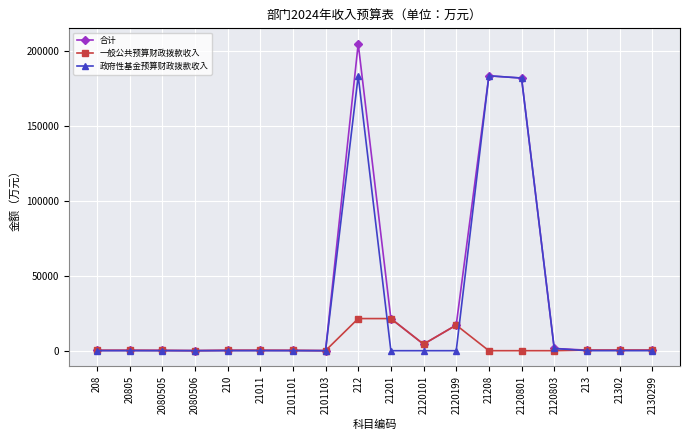

How many data points does each series have?

18